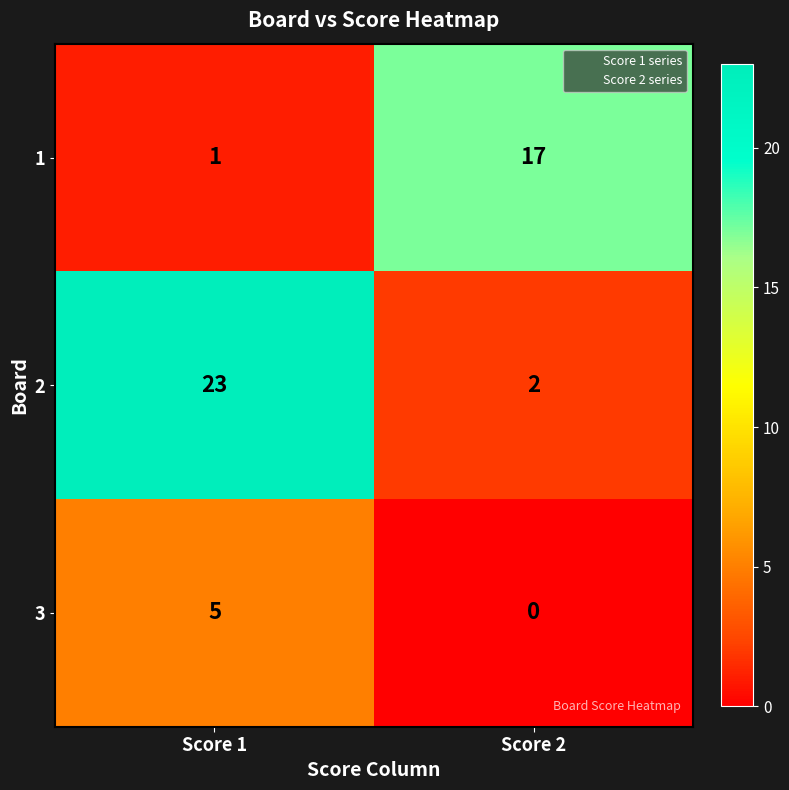

Which category has the highest value in the 2 series?

Score 1